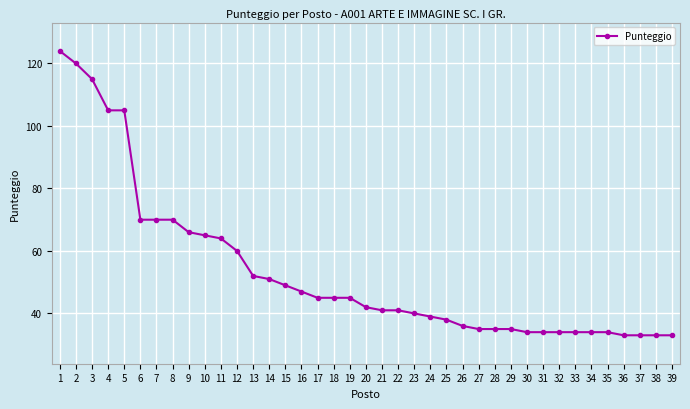

Reading left to right, extract all data points from this chart.

1=124	2=120	3=115	4=105	5=105	6=70	7=70	8=70	9=66	10=65	11=64	12=60	13=52	14=51	15=49	16=47	17=45	18=45	19=45	20=42	21=41	22=41	23=40	24=39	25=38	26=36	27=35	28=35	29=35	30=34	31=34	32=34	33=34	34=34	35=34	36=33	37=33	38=33	39=33